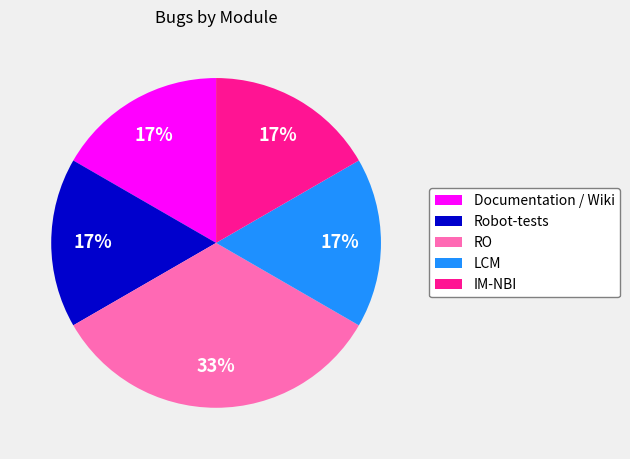

Is it true that Robot-tests is 22% of the pie?

False